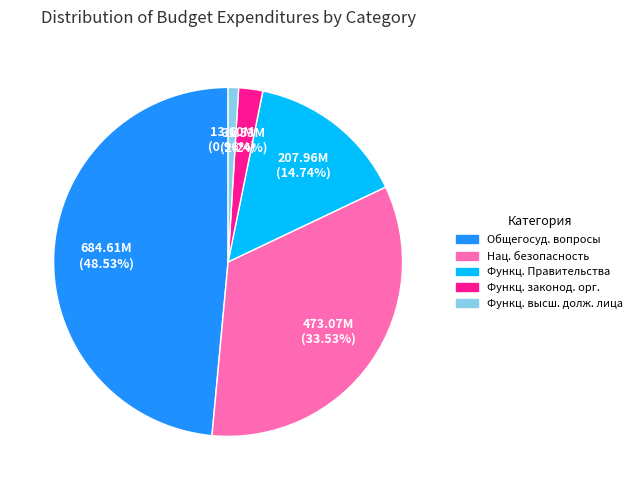

Is the sum of Функц. высш. долж. лица and Функц. Правительства greater than half?

No